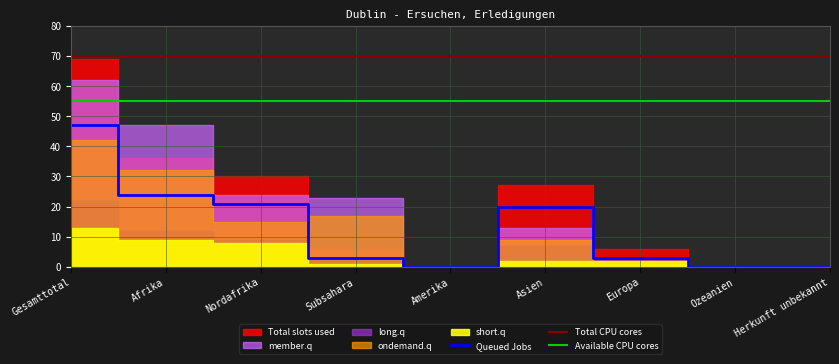

Where do long.q and member.q first cross each other?

Asien and Europa